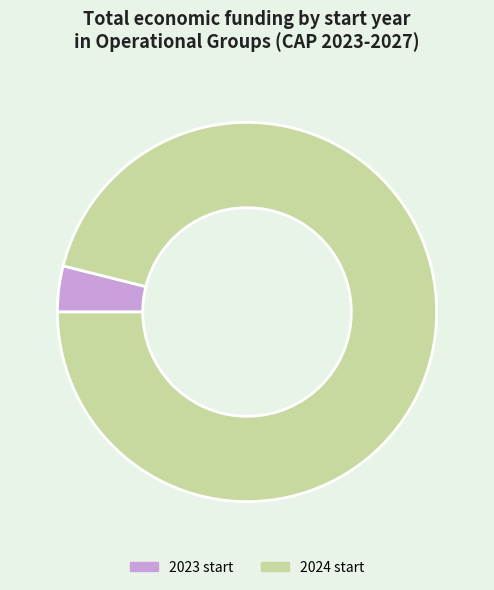

Does any single category account for the majority?

Yes